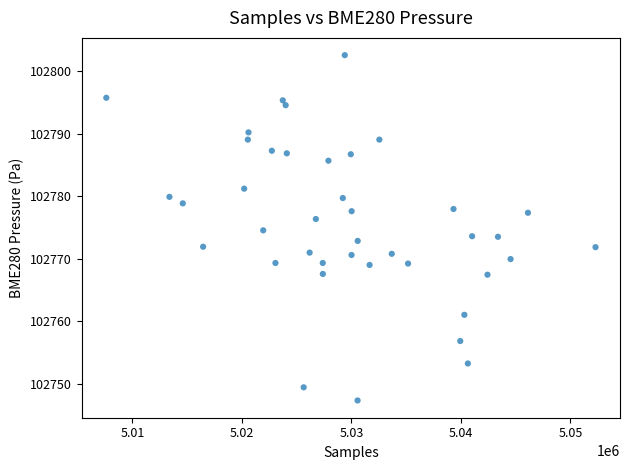

What is the range of Y values (max minus min)?

55.2